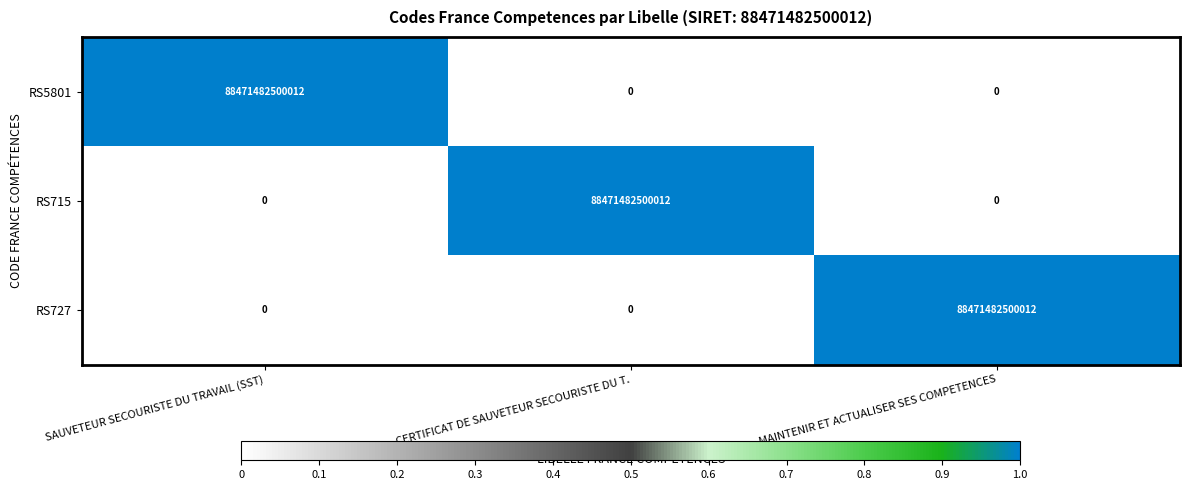

At how many categories does at least one series exceed 68449924559403?

3